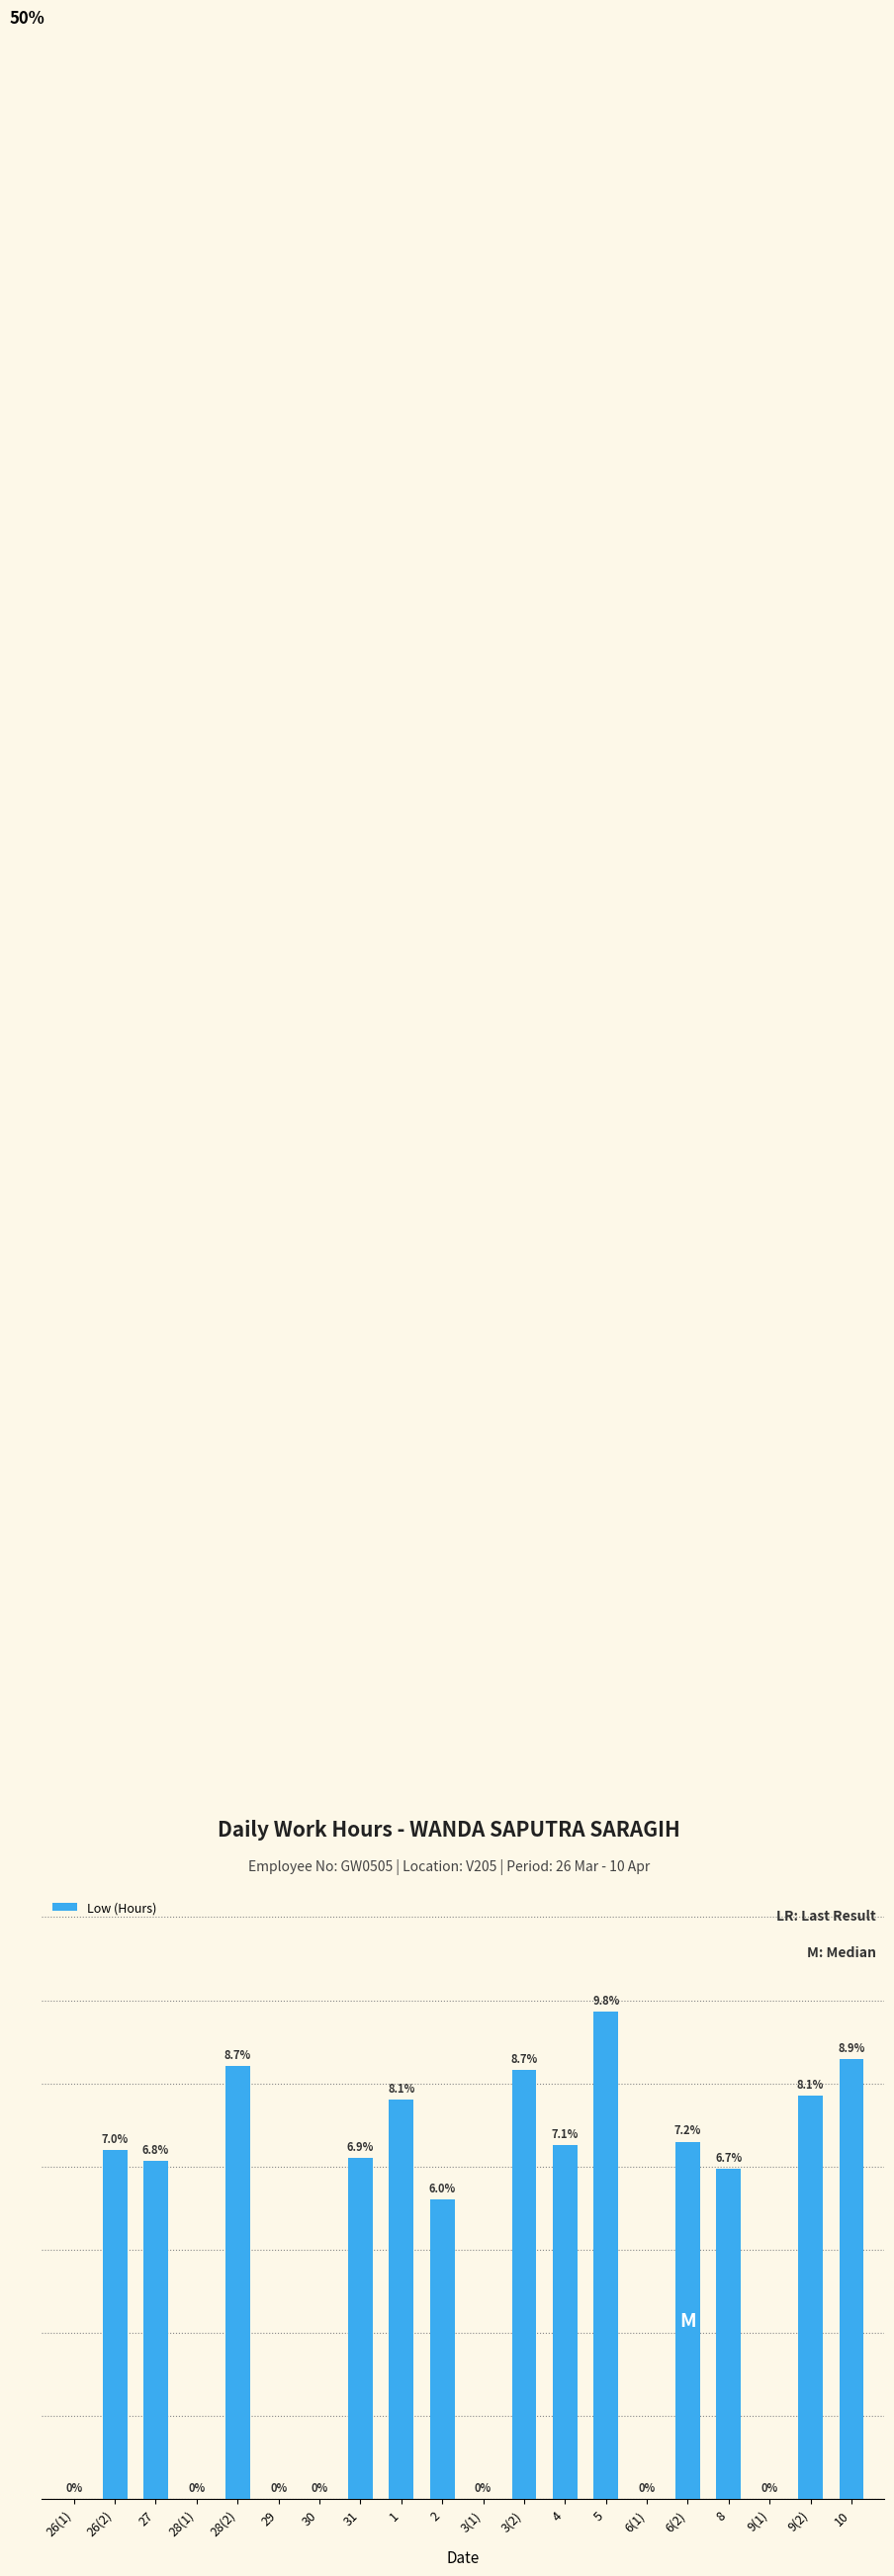

At which category does the chart reach its peak across all series?

5